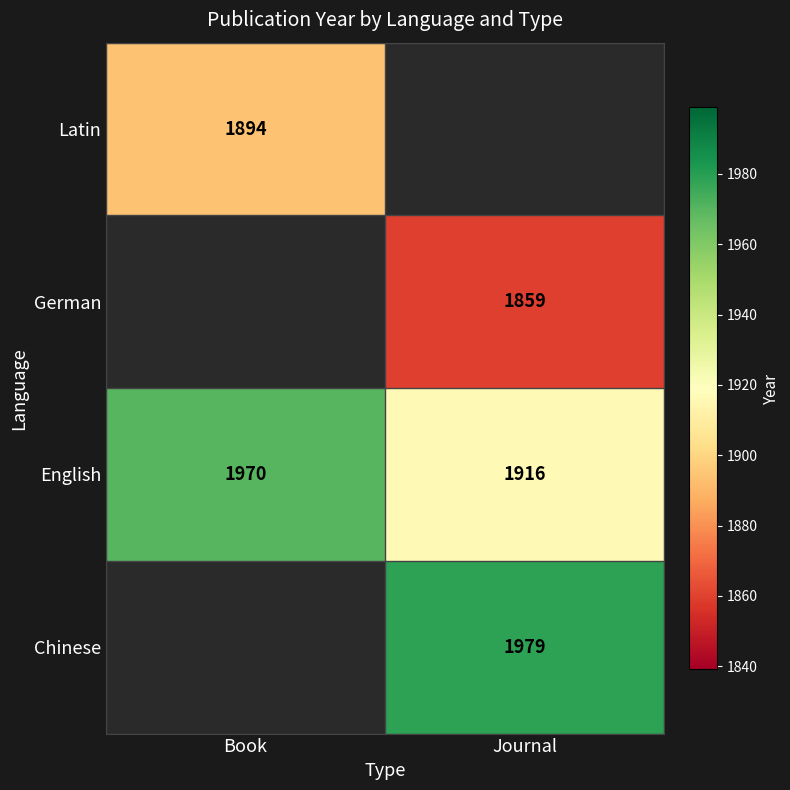

True or false: German has a value of 3110 at Journal.

False